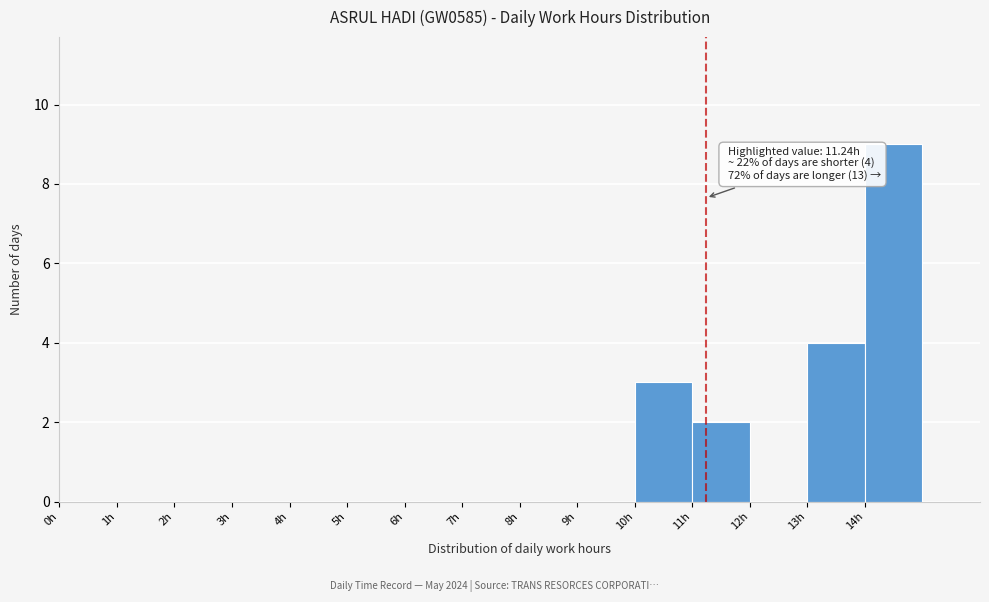

Which range on the x-axis has the tallest bar?

14 to 15